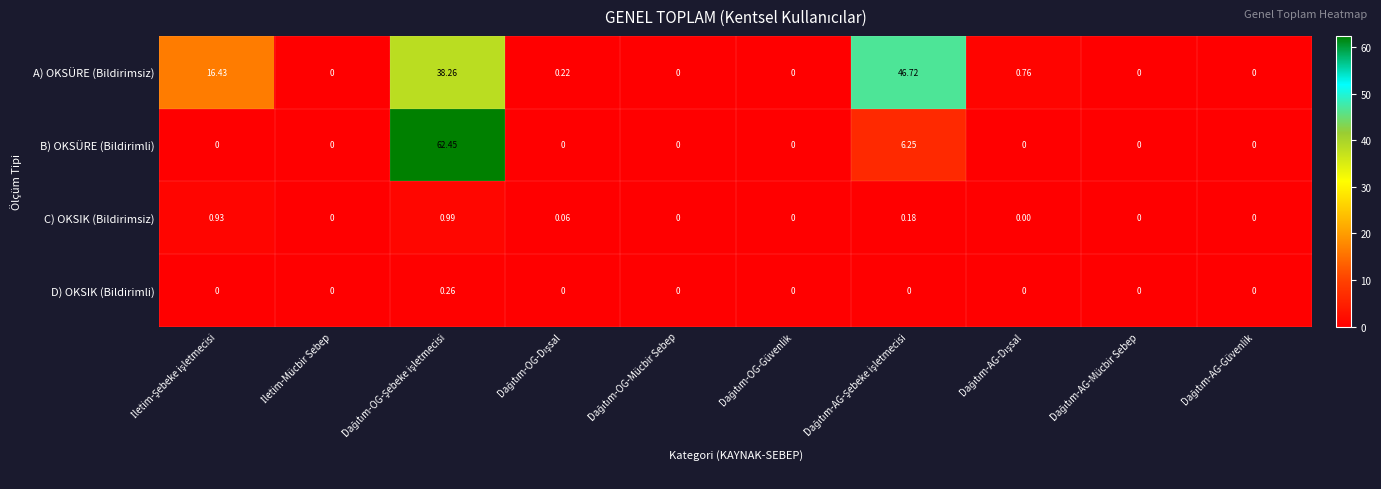

Which series has the largest total across all categories?

A) OKSÜRE (Bildirimsiz)